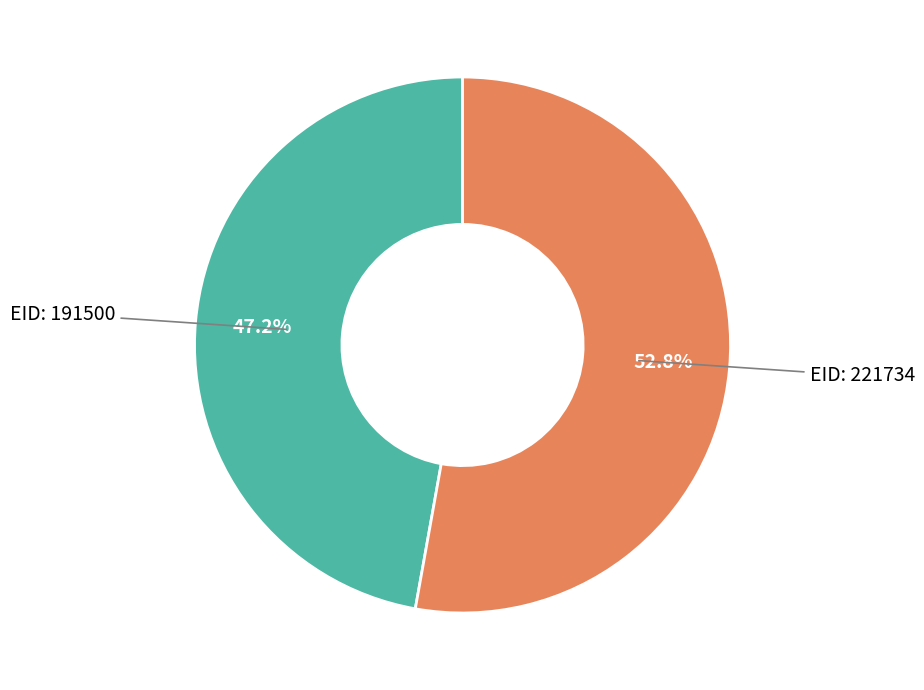

Does any single category account for the majority?

Yes